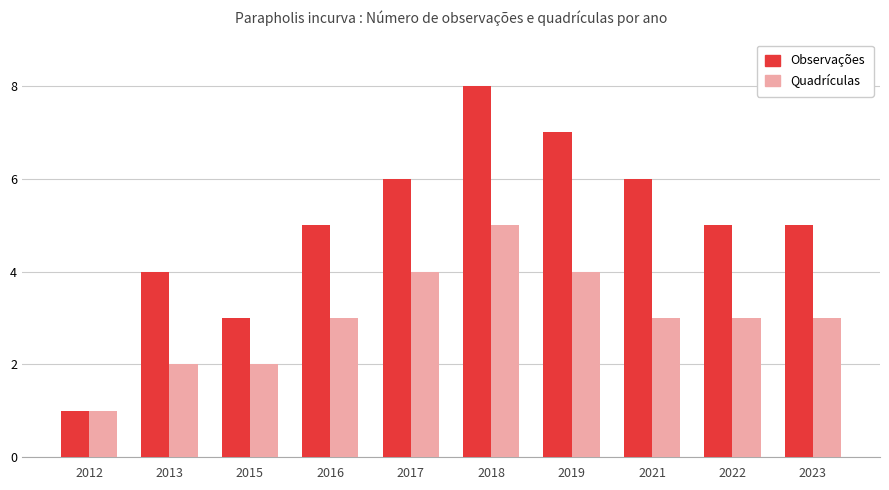

How many data points does each series have?

10